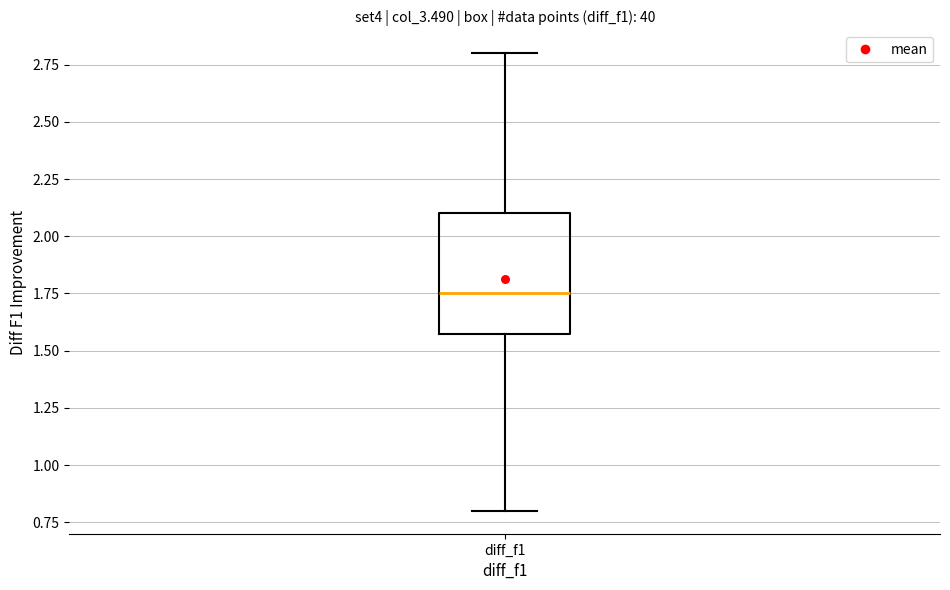

Where does the median line of the box for diff_f1 sit on the y-axis? The values are not printed on the chart, so give them approximately, as read against the axis.

1.75